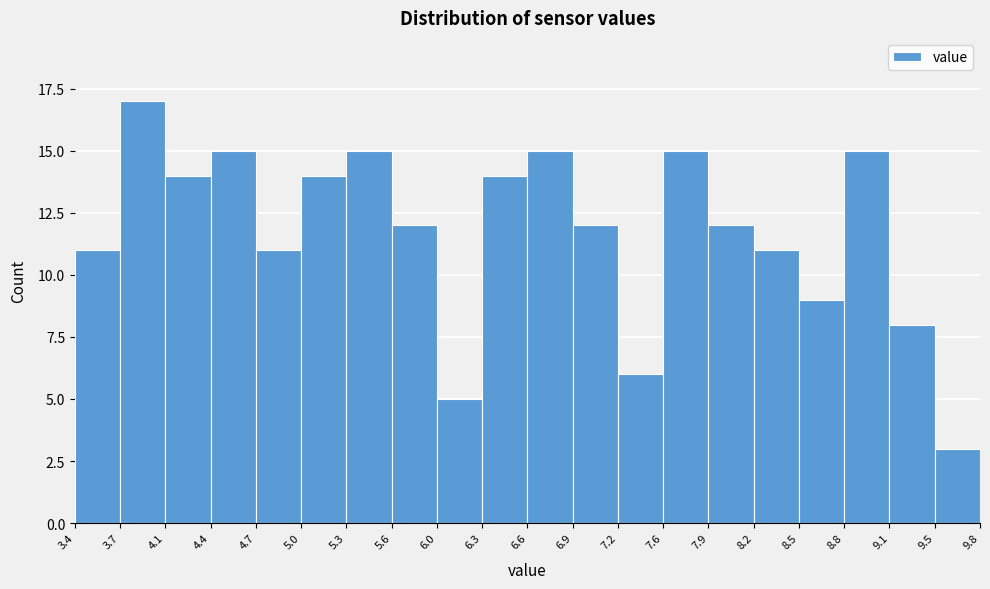

Reading left to right, list every bar in this chart as the range it spans on the x-axis followed by its height. The values are not printed on the chart, so give them approximately, as read against the axis.

3.4 to 3.7: 11
3.7 to 4.1: 17
4.1 to 4.4: 14
4.4 to 4.7: 15
4.7 to 5.0: 11
5.0 to 5.3: 14
5.3 to 5.6: 15
5.6 to 6.0: 12
6.0 to 6.3: 5
6.3 to 6.6: 14
6.6 to 6.9: 15
6.9 to 7.2: 12
7.2 to 7.6: 6
7.6 to 7.9: 15
7.9 to 8.2: 12
8.2 to 8.5: 11
8.5 to 8.8: 9
8.8 to 9.1: 15
9.1 to 9.5: 8
9.5 to 9.8: 3